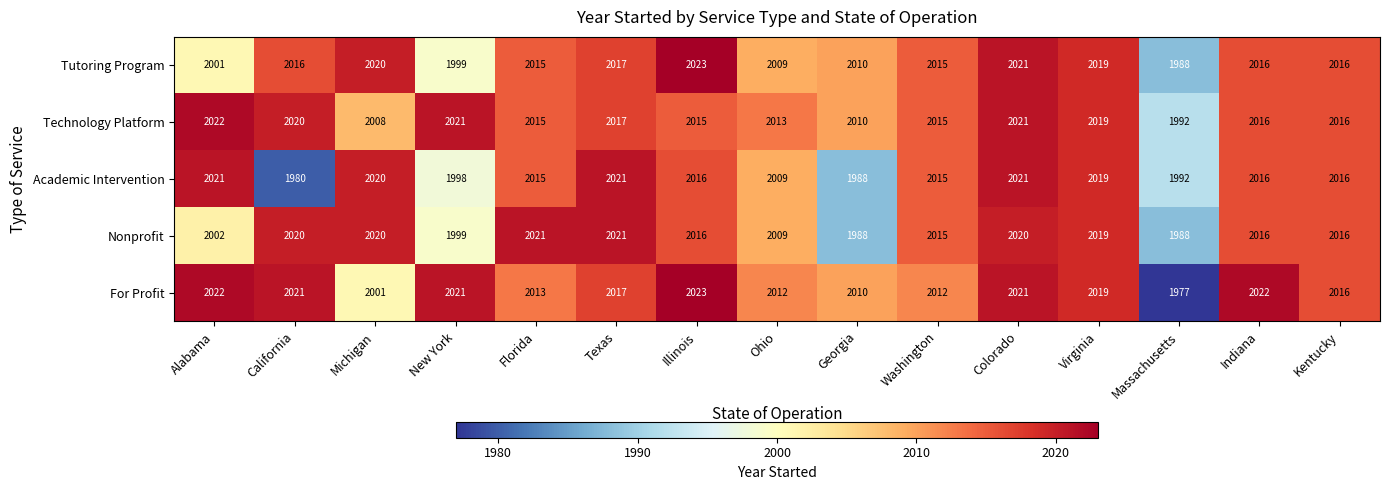

The For Profit series shows 2012 at Washington. True or false?

True